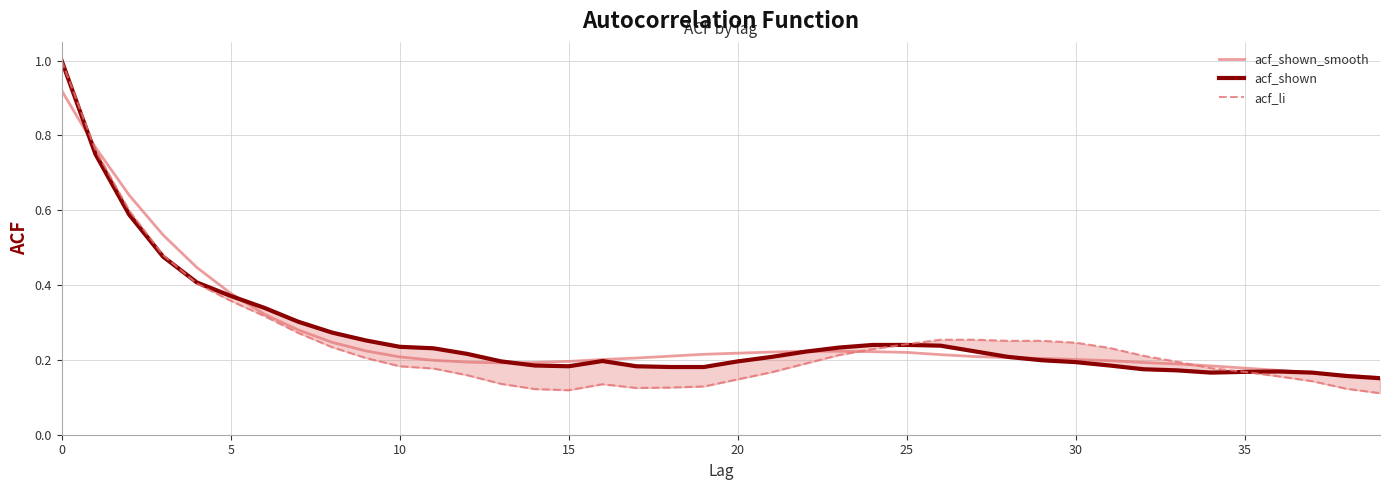

At which label is acf_shown closest to 0?

39